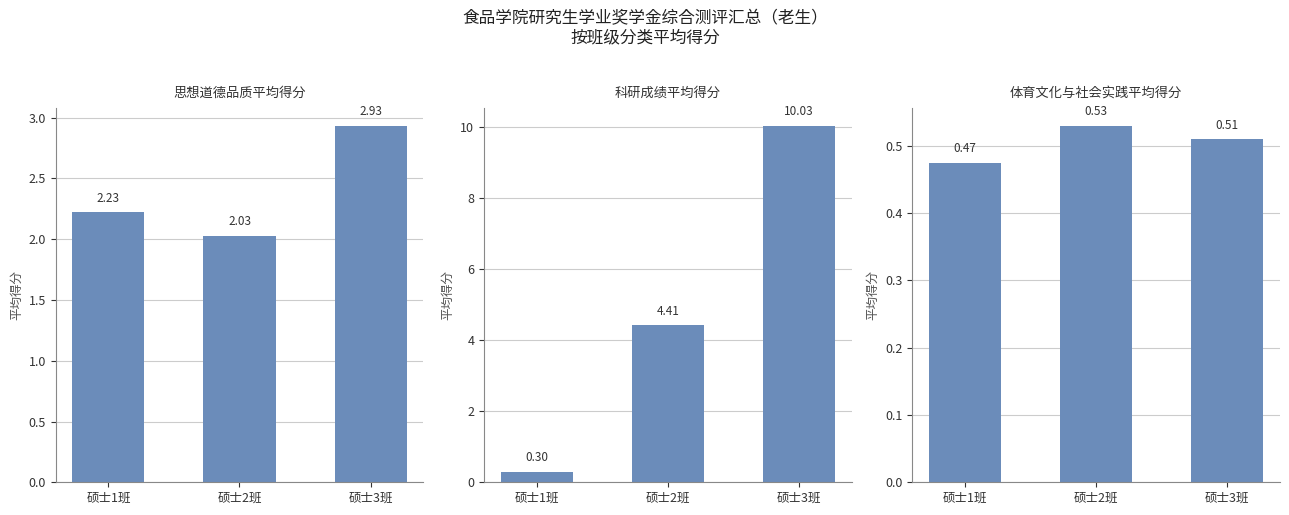

Reading left to right, list all the values displayed in this chart.

思想道德品质平均得分: 硕士1班=2.2	硕士2班=2.0	硕士3班=2.9
科研成绩平均得分: 硕士1班=0.3	硕士2班=4.4	硕士3班=10.0
体育文化与社会实践平均得分: 硕士1班=0.5	硕士2班=0.5	硕士3班=0.5